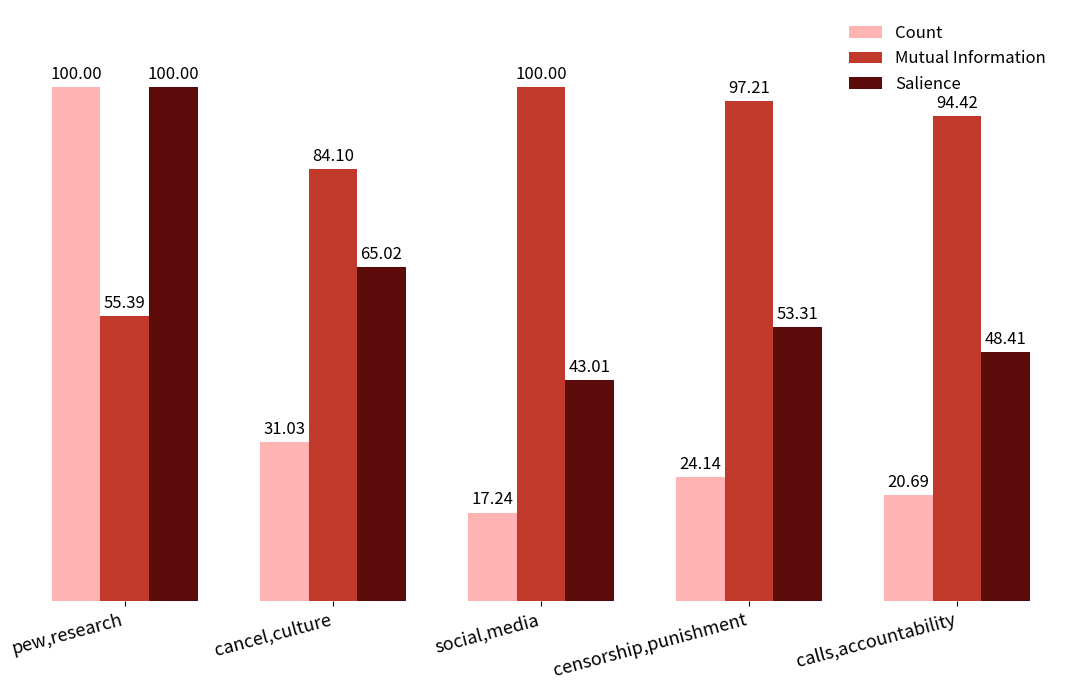

The Count series shows 17.2 at social,media. True or false?

True